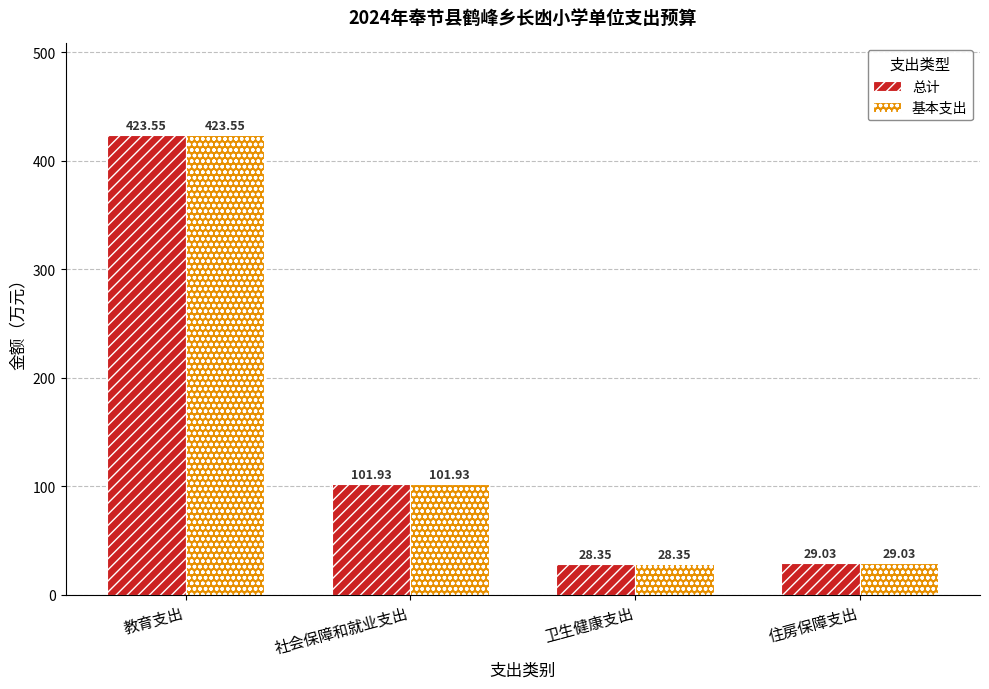

At how many categories does at least one series exceed 323?

1